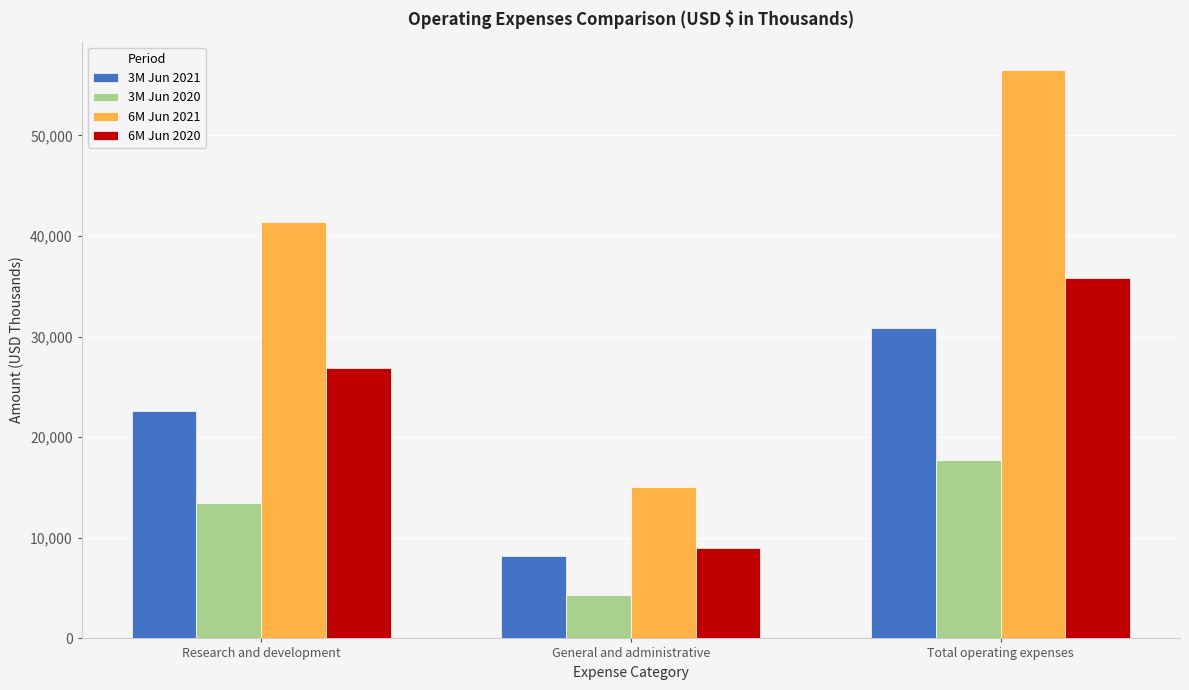

Count the number of data series in this chart.

4